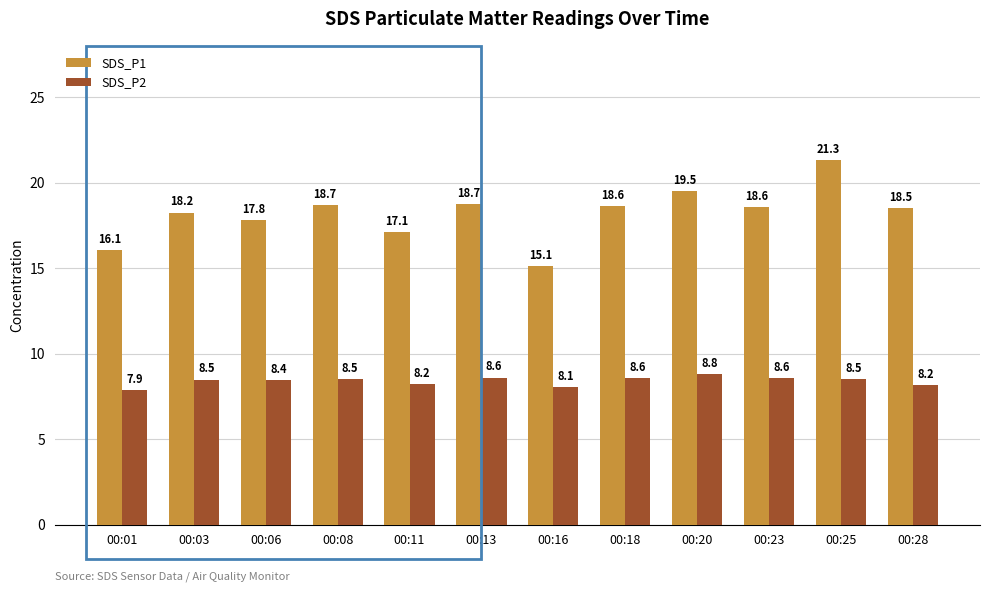

What is the sum of the SDS_P2 values at 00:13 and 00:25?

17.1